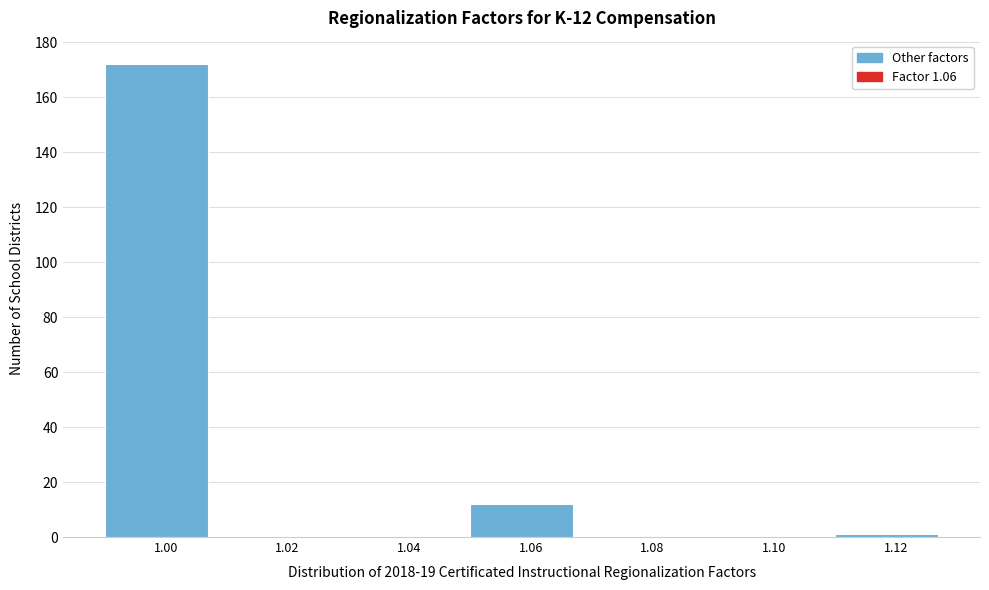

Reading left to right, extract all data points from this chart.

1.00=172	1.02=0	1.04=0	1.06=12	1.08=0	1.10=0	1.12=1